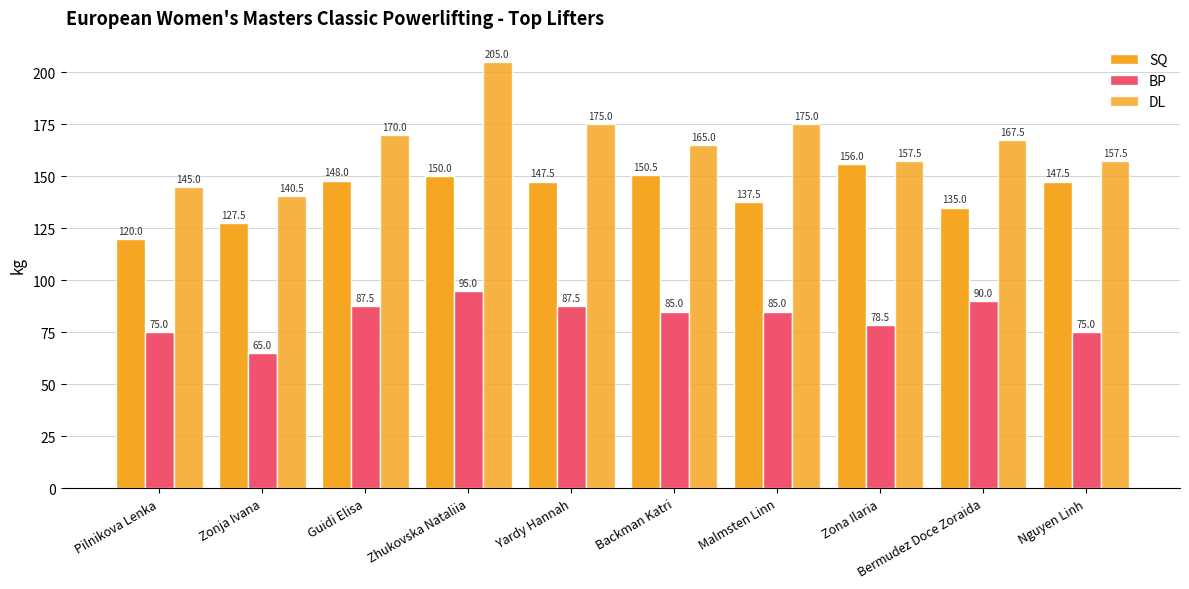

The BP series shows 38.0 at Pilnikova Lenka. True or false?

False